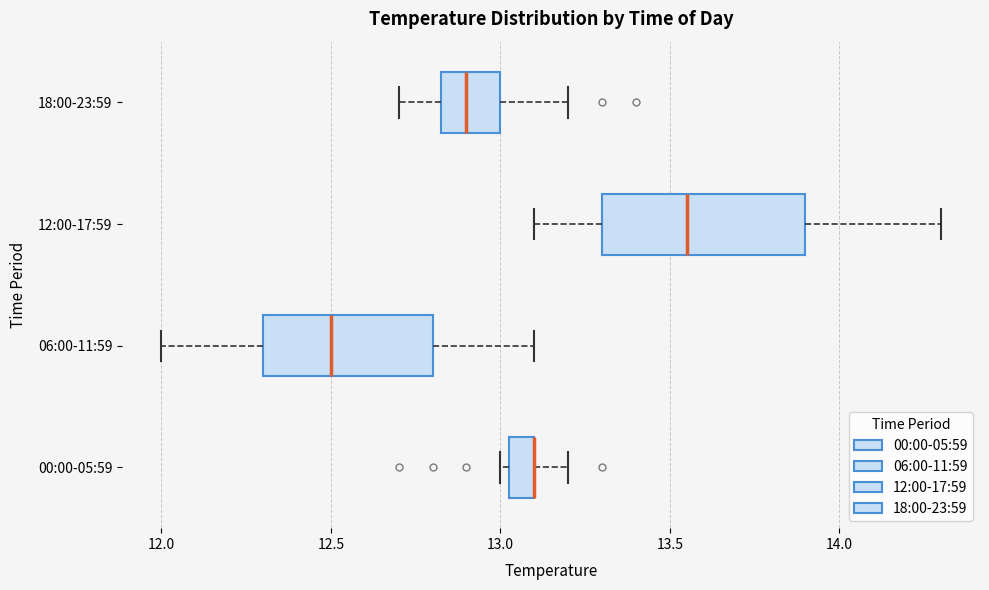

Comparing the boxes themselves (not the whiskers), which one is the widest?

12:00-17:59